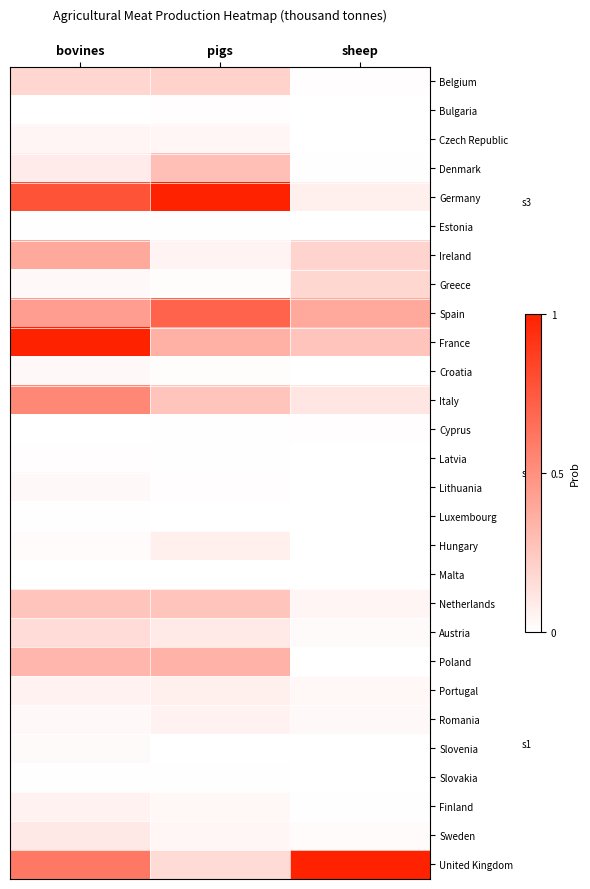

How many data points does each series have?

3